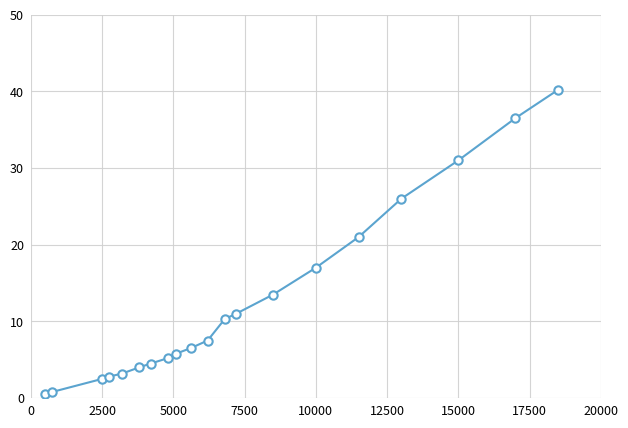

What is the difference between the maximum and second lowest values?

39.4